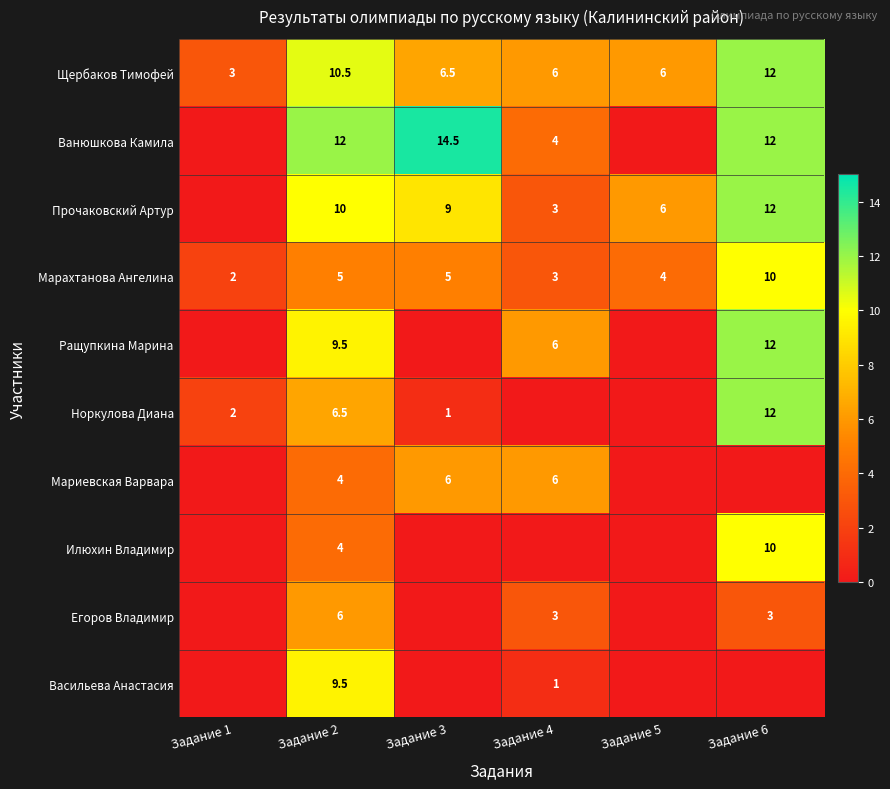

What is the total value across all series at Задание 5?

16.0